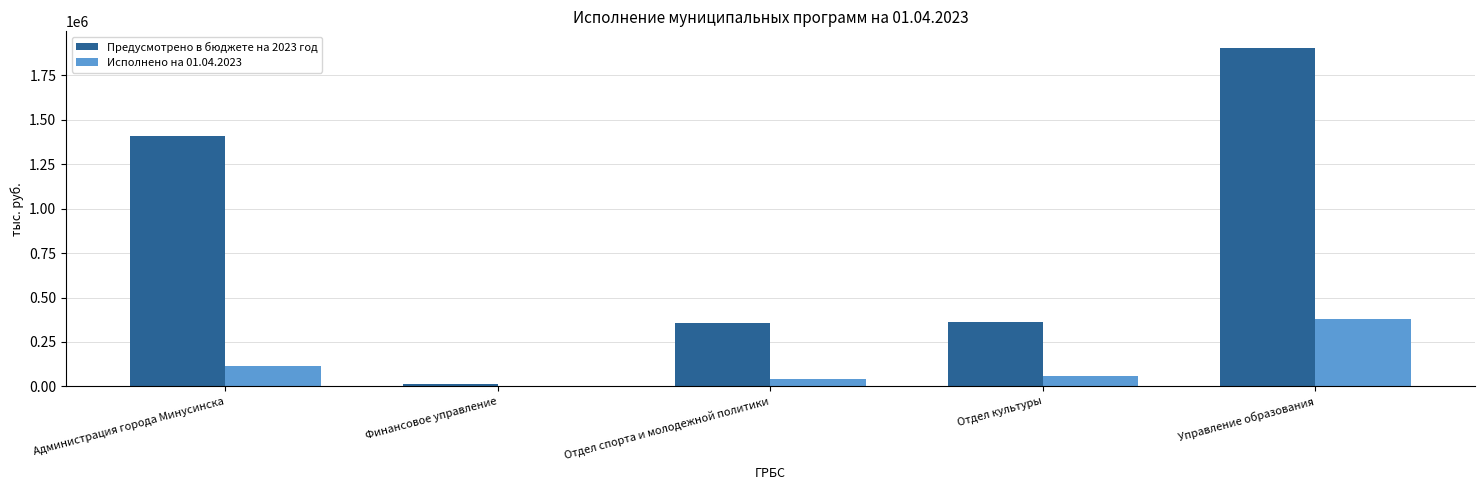

What is the total value across all series at Администрация города Минусинска?

1520486.1